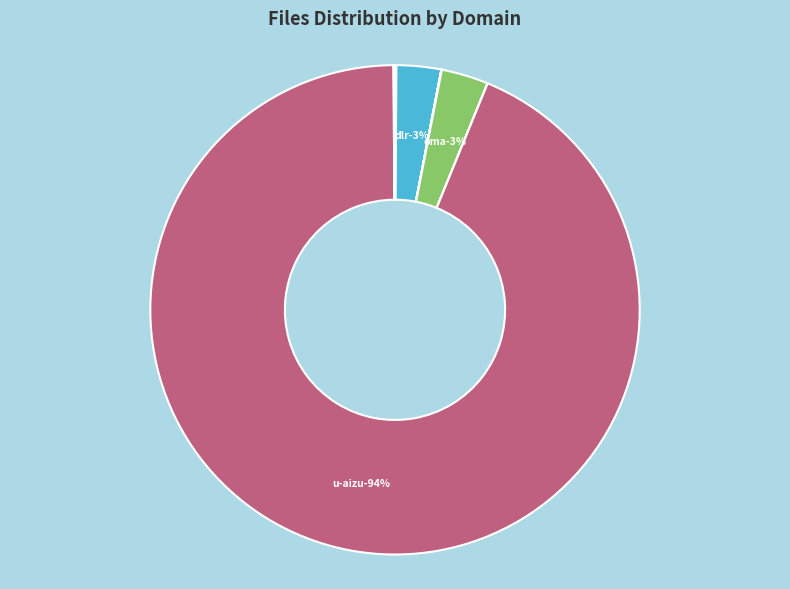

Is there a majority slice in this chart?

Yes